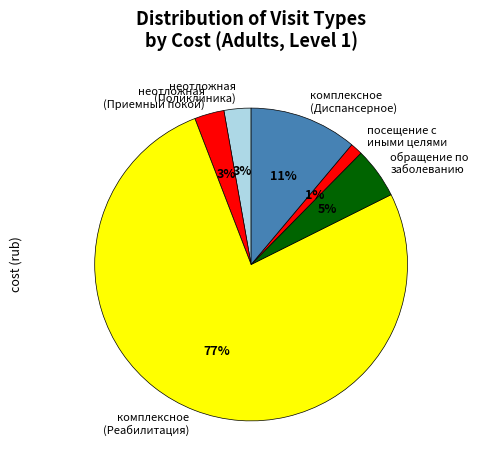

To the nearest percent, what percentage of the pie is комплексное (Реабилитация)?

77%